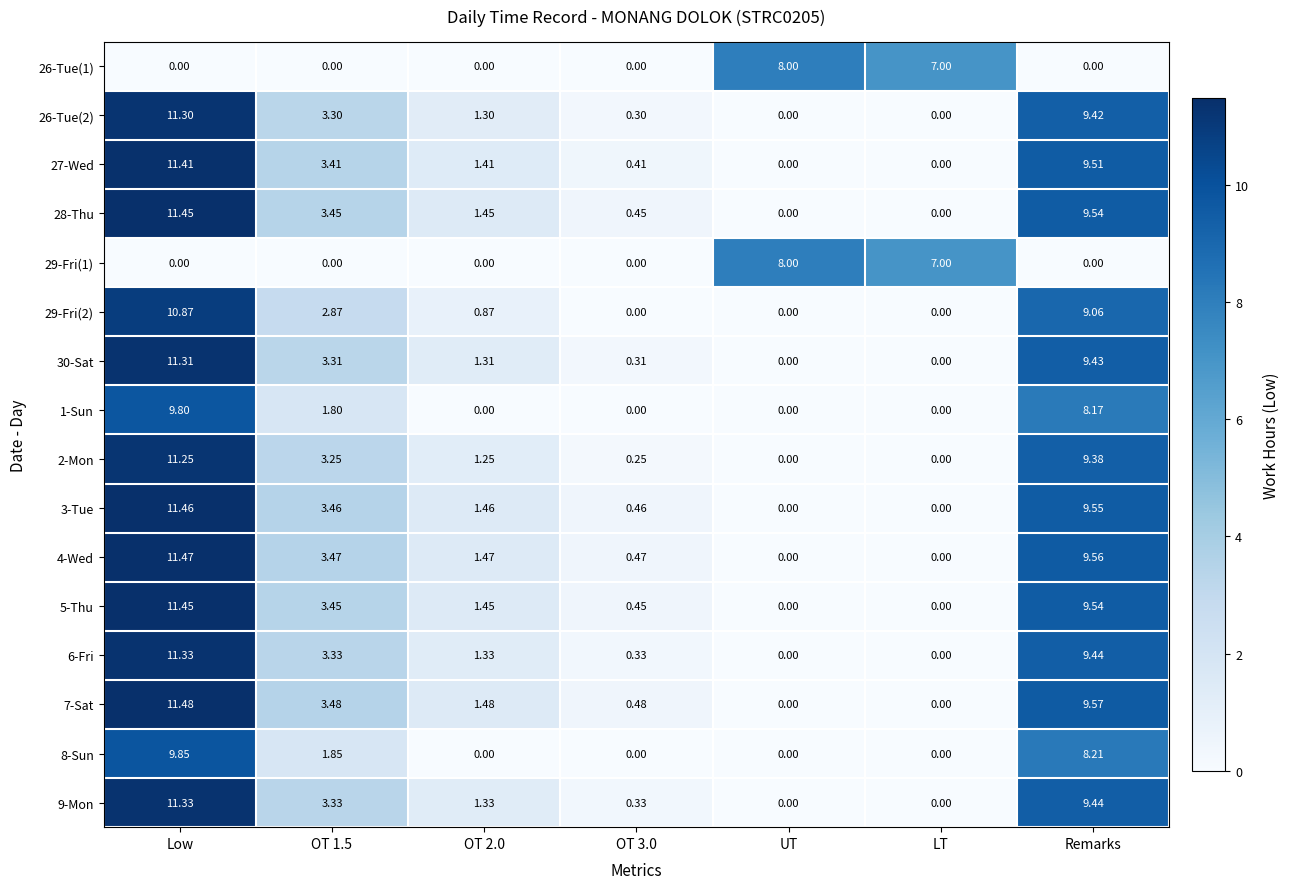

Is the value of 8-Sun at OT 1.5 greater than the value of 26-Tue(1) at Low?

Yes